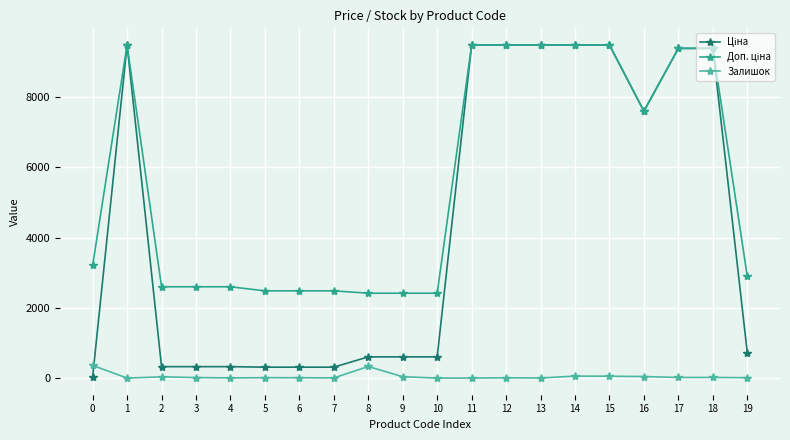

How many lines are shown in the chart?

3